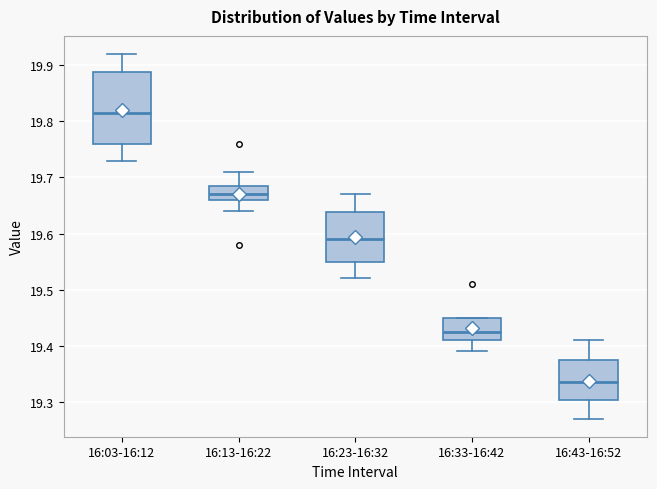

Which box has the lowest median line?

16:43-16:52